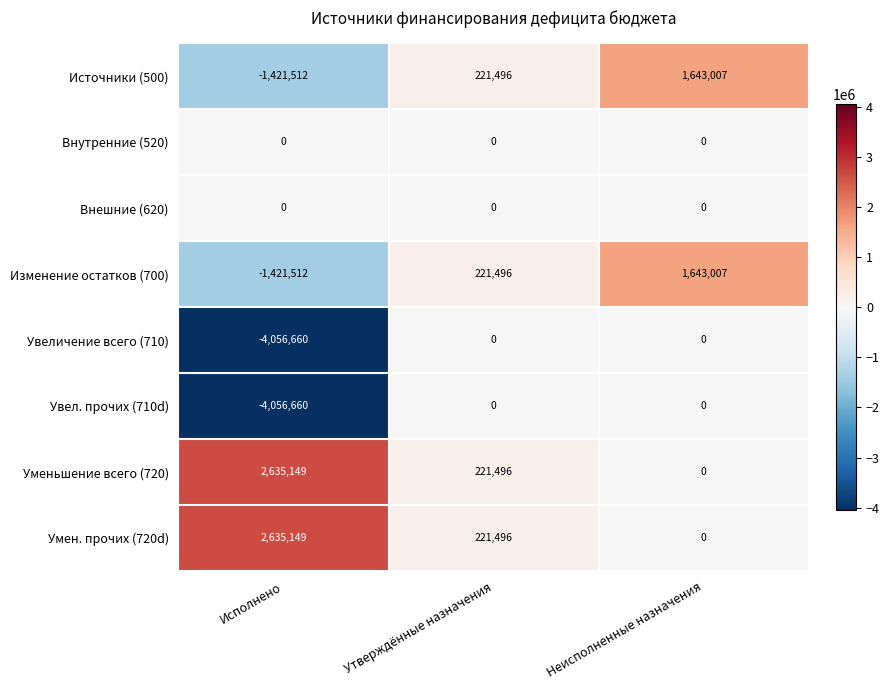

What is the sum of all Источники (500) values?

442991